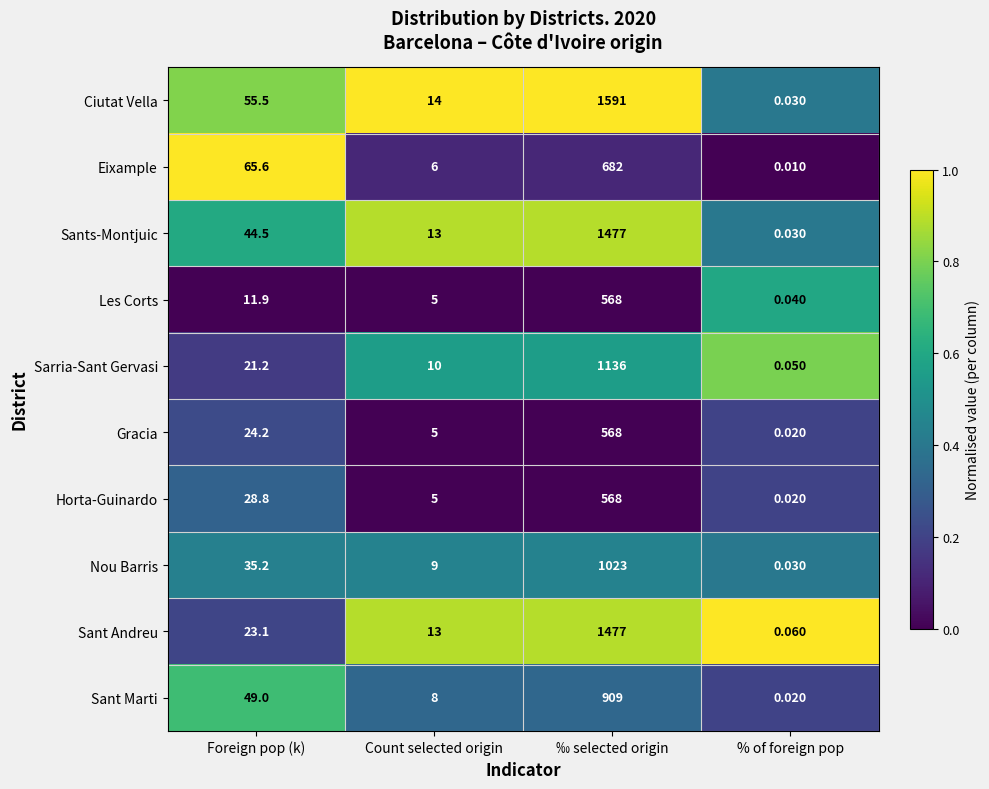

Which category has the lowest value in the Sarria-Sant Gervasi series?

% of foreign pop